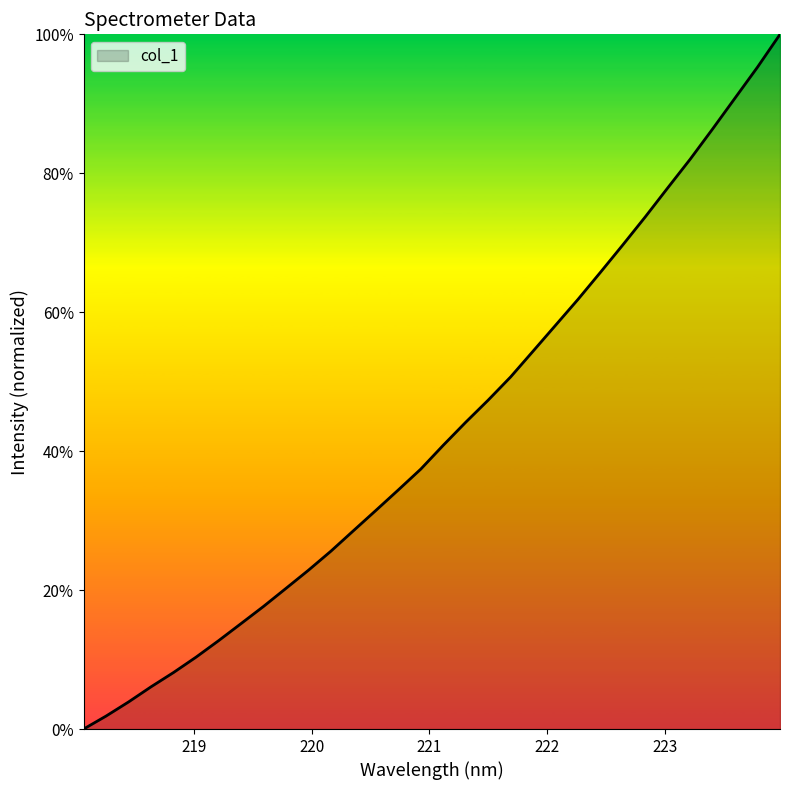

Is this an area chart (filled region under the line)?

Yes